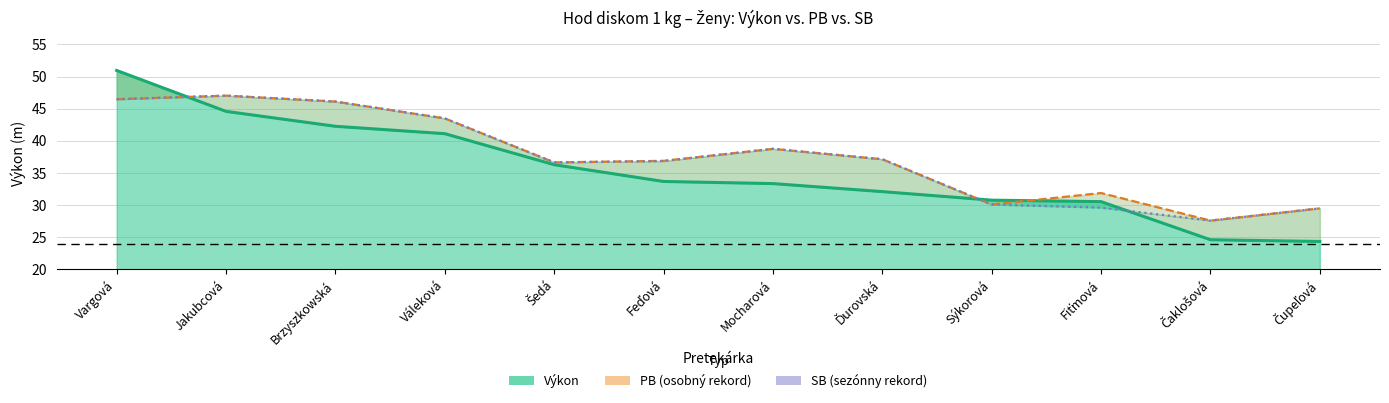

Reading right to left, what are all the values shown in this chart?

Výkon (čiara): Čupeľová=24.3	Čaklošová=24.6	Fiťmová=30.5	Sýkorová=30.8	Ďurovská=32.1	Mocharová=33.4	Feďová=33.7	Šedá=36.3	Váleková=41.1	Brzyszkowská=42.3	Jakubcová=44.6	Vargová=51.0
PB: Čupeľová=29.5	Čaklošová=27.6	Fiťmová=31.9	Sýkorová=30.1	Ďurovská=37.1	Mocharová=38.8	Feďová=36.9	Šedá=36.6	Váleková=43.5	Brzyszkowská=46.1	Jakubcová=47.0	Vargová=46.5
SB: Čupeľová=29.5	Čaklošová=27.6	Fiťmová=29.6	Sýkorová=30.1	Ďurovská=37.1	Mocharová=38.8	Feďová=36.9	Šedá=36.6	Váleková=43.5	Brzyszkowská=46.1	Jakubcová=47.0	Vargová=46.5